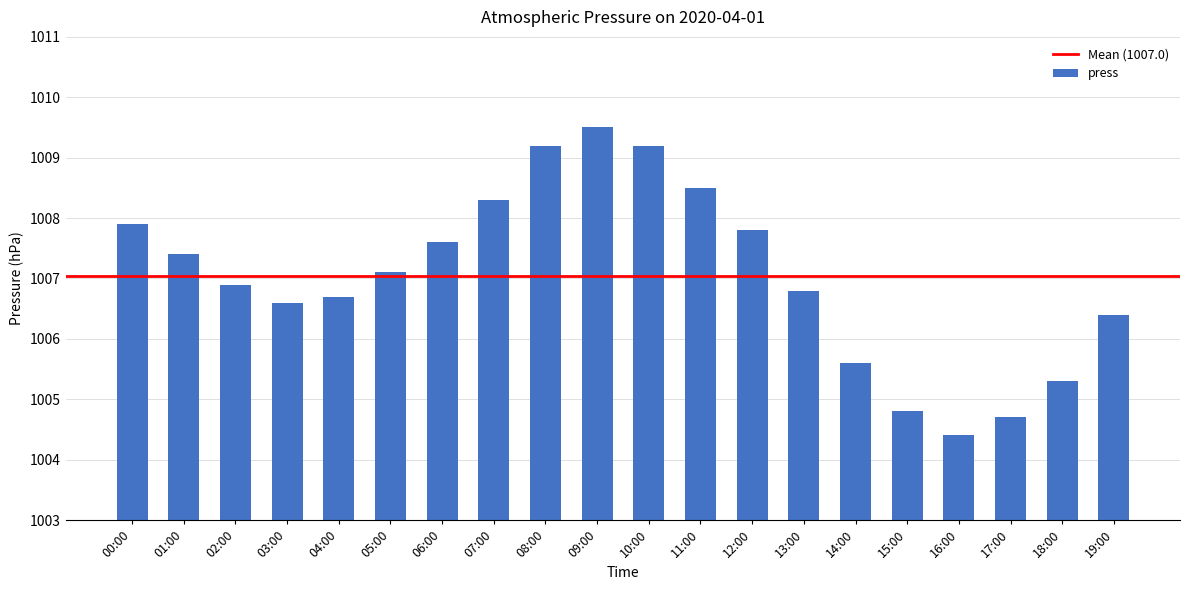

Reading left to right, extract all data points from this chart.

00:00=1007.9	01:00=1007.4	02:00=1006.9	03:00=1006.6	04:00=1006.7	05:00=1007.1	06:00=1007.6	07:00=1008.3	08:00=1009.2	09:00=1009.5	10:00=1009.2	11:00=1008.5	12:00=1007.8	13:00=1006.8	14:00=1005.6	15:00=1004.8	16:00=1004.4	17:00=1004.7	18:00=1005.3	19:00=1006.4